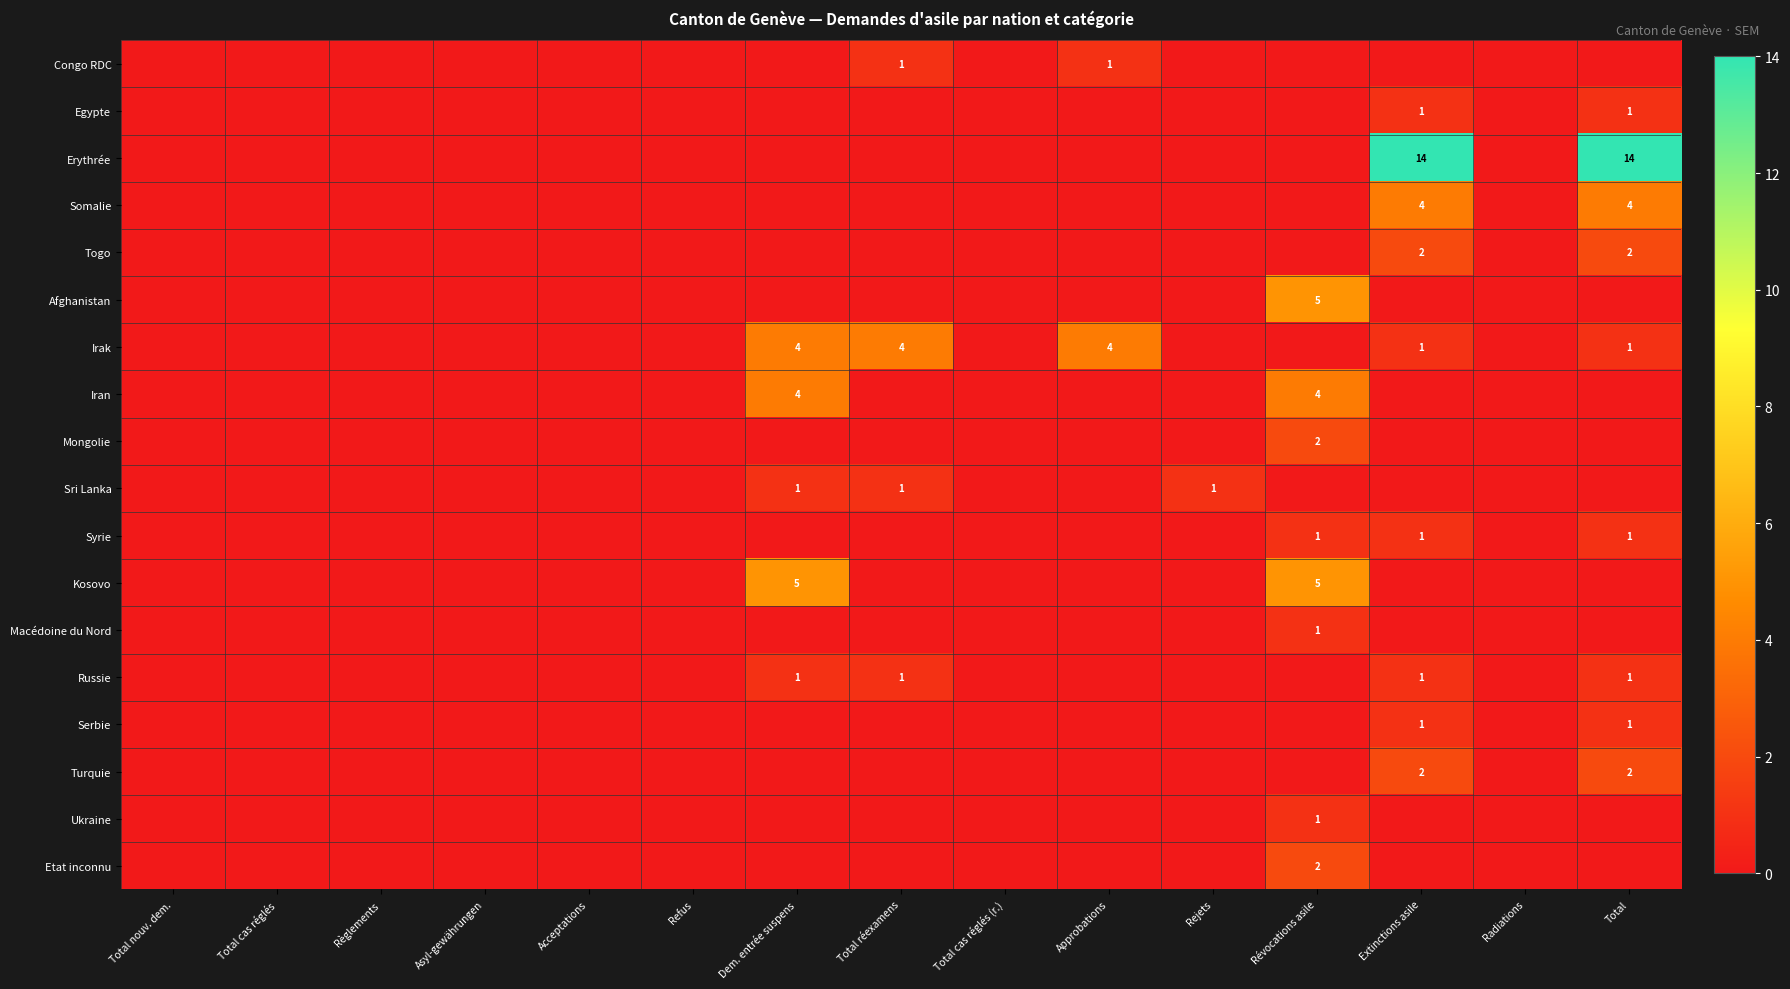

Is it true that Kosovo equals 9 at Révocations asile?

False